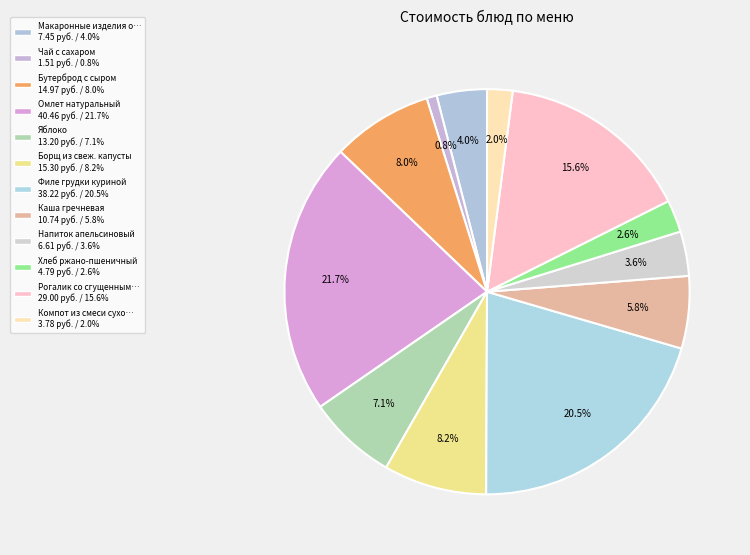

How many slices are in this pie chart?

12